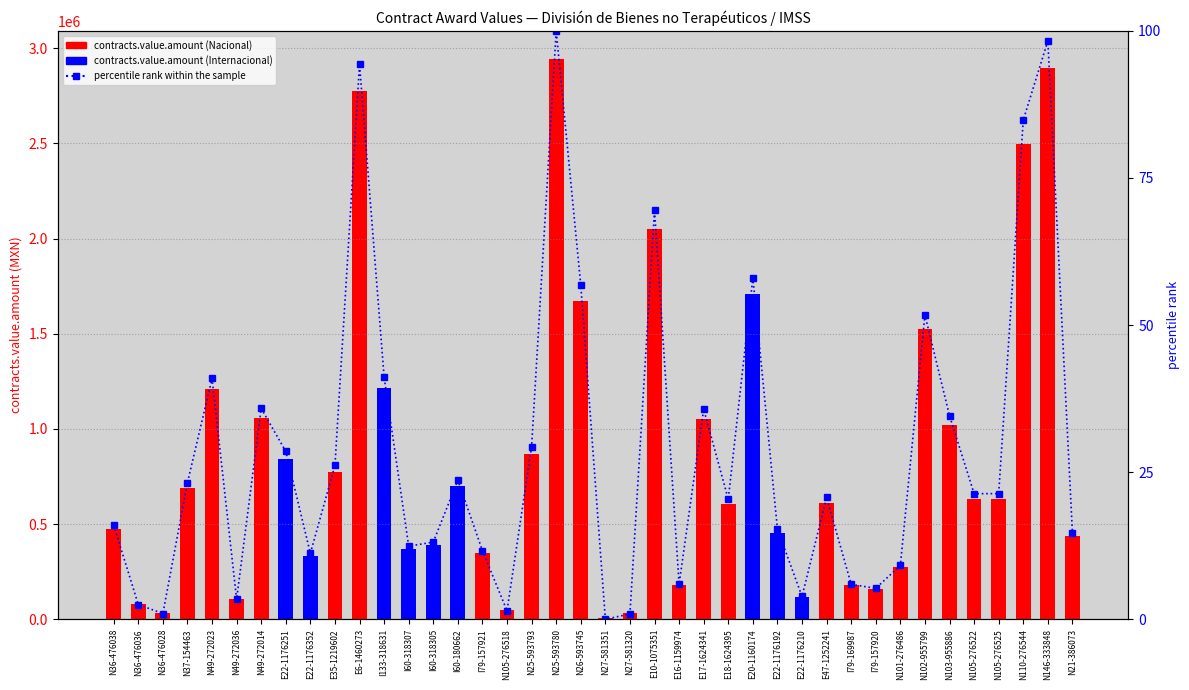

List the series in order of their overall mean, highest first.

contracts.value.amount, percentile rank within the sample